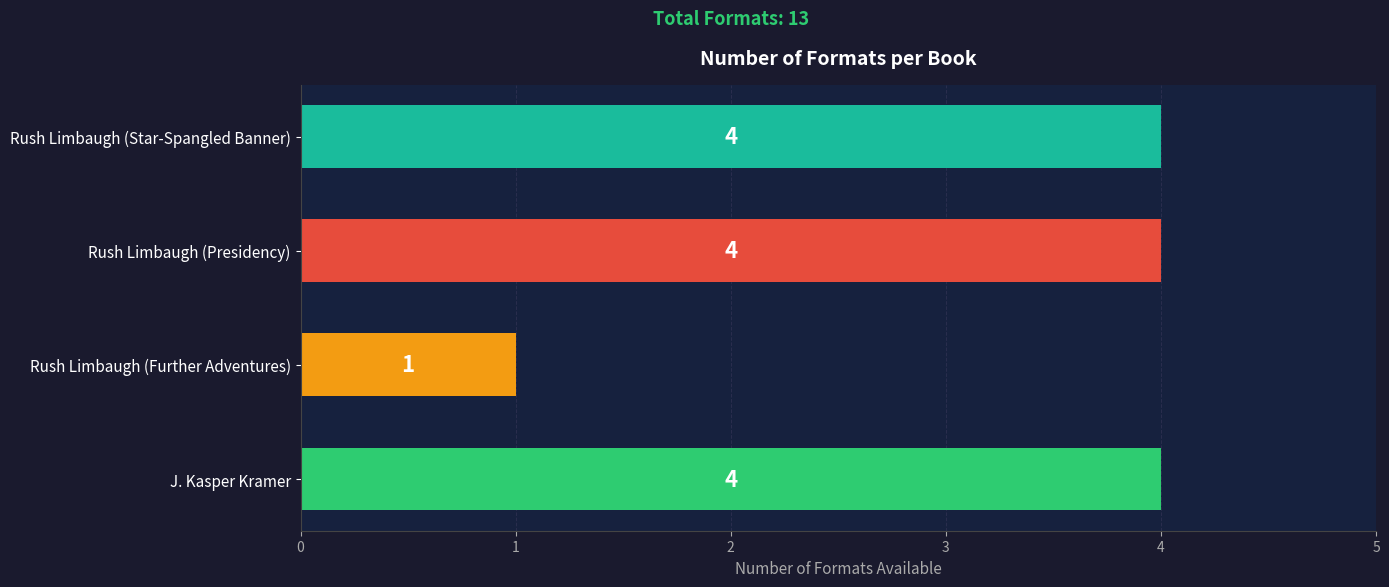

Reading bottom to top, transcribe all the data shown in this chart.

4	1	4	4